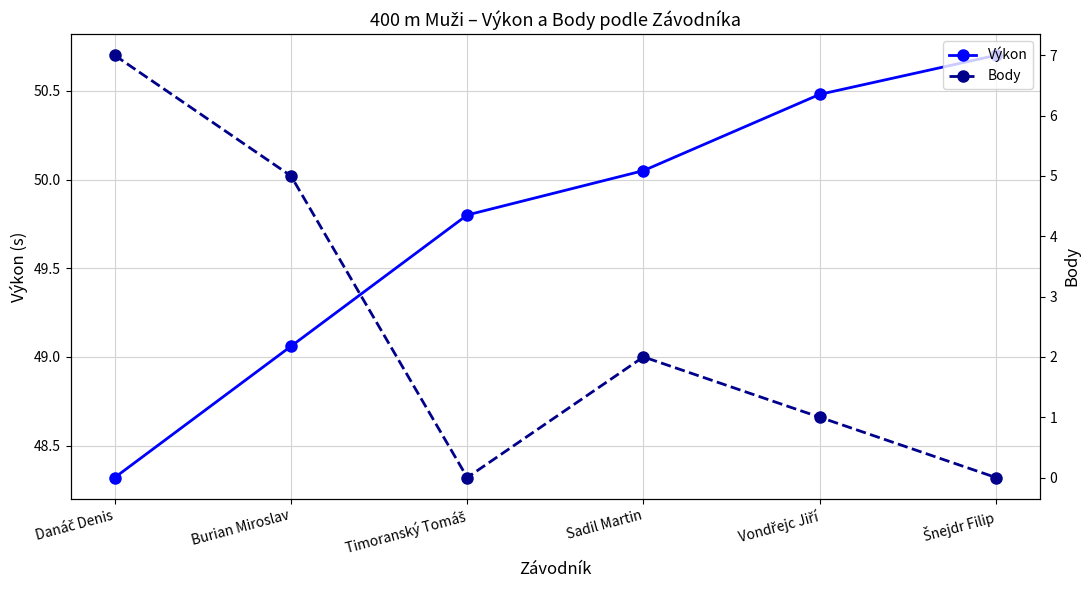

What is the difference between the second highest and minimum values in the Výkon series?

2.2